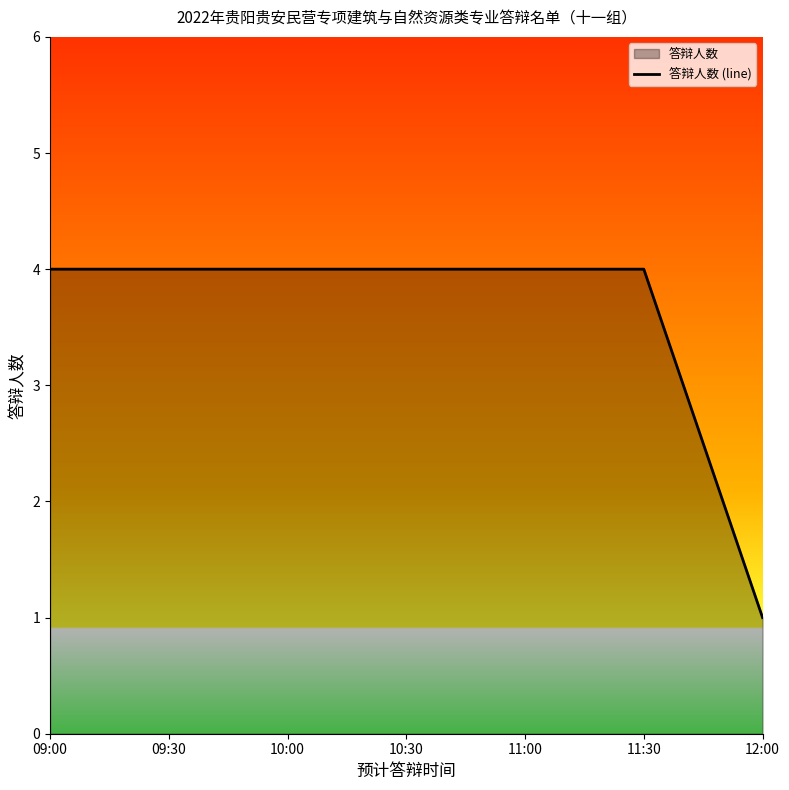

What is the average value?

4